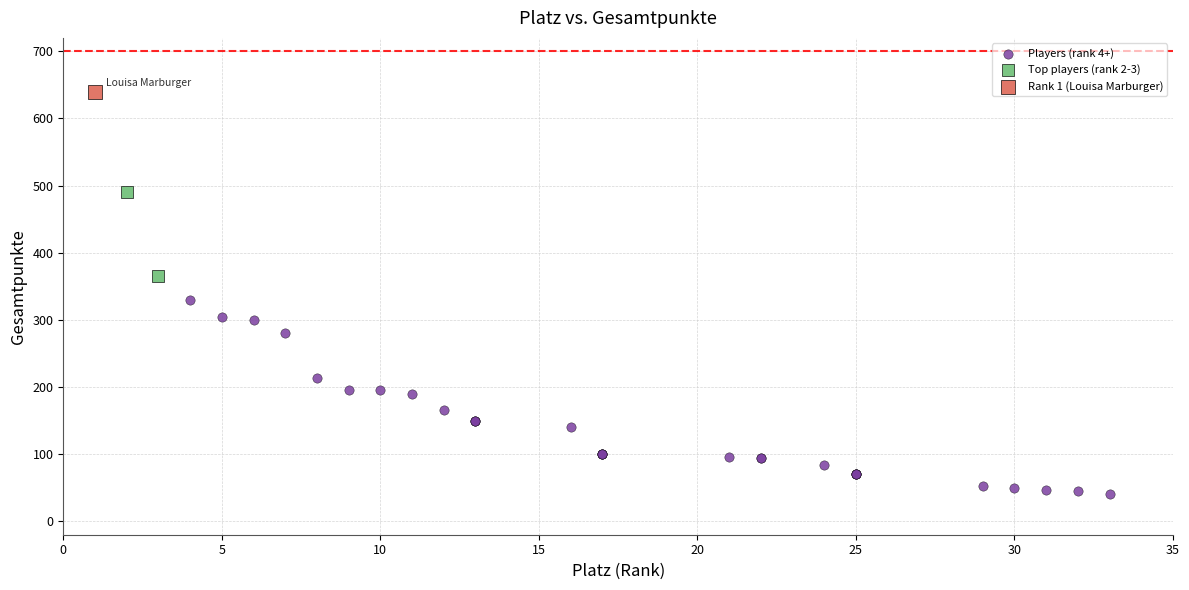

What are all the series names shown in the legend?

Players (rank 4+), Top players (rank 2-3), Rank 1 (Louisa Marburger)